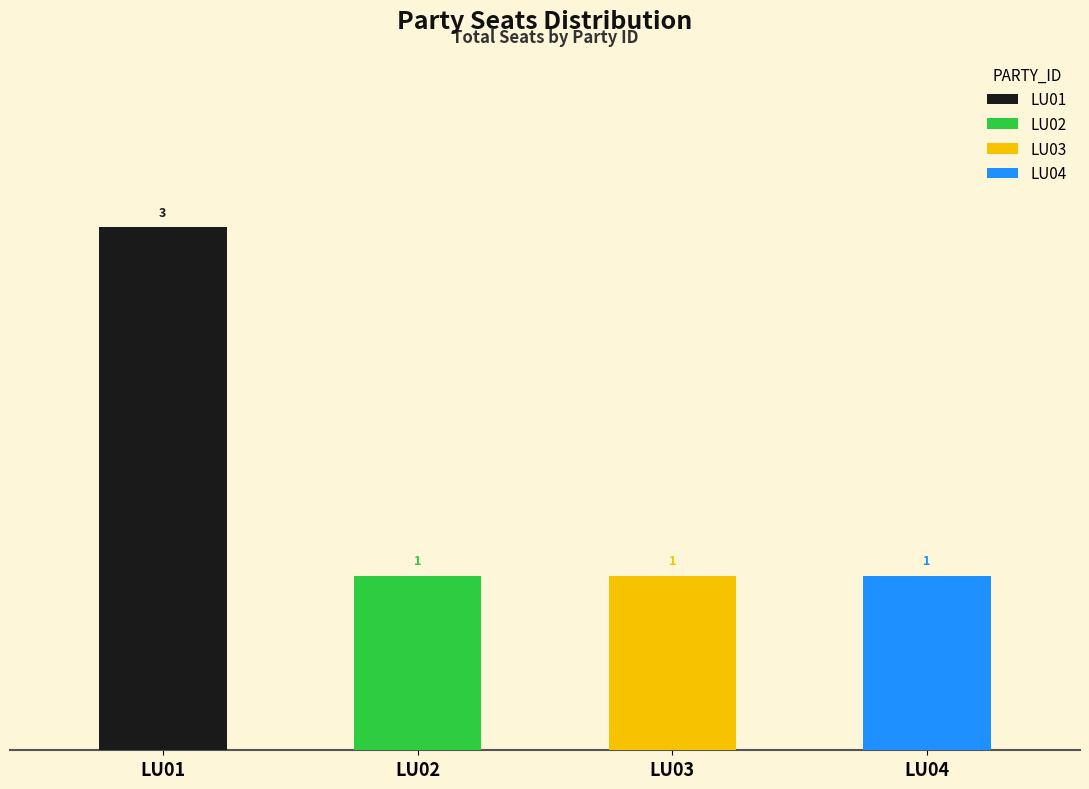

Which category has the lowest value across all series?

LU02